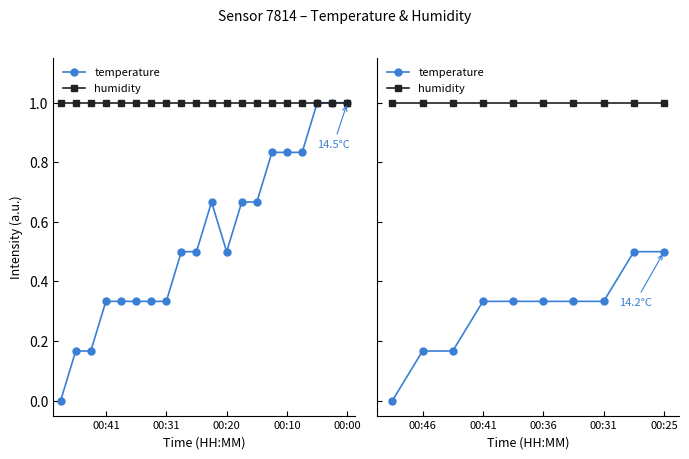

Does the chart display data point markers on the line(s)?

Yes